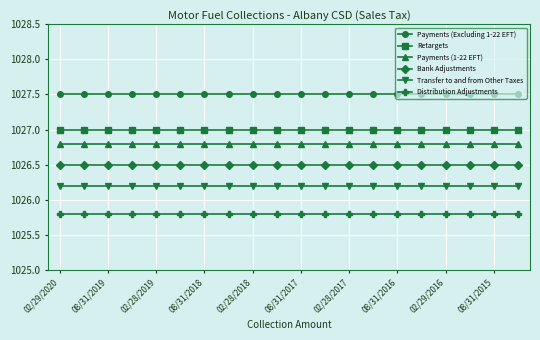

True or false: Transfer to and from Other Taxes and Bank Adjustments intersect in this chart.

False